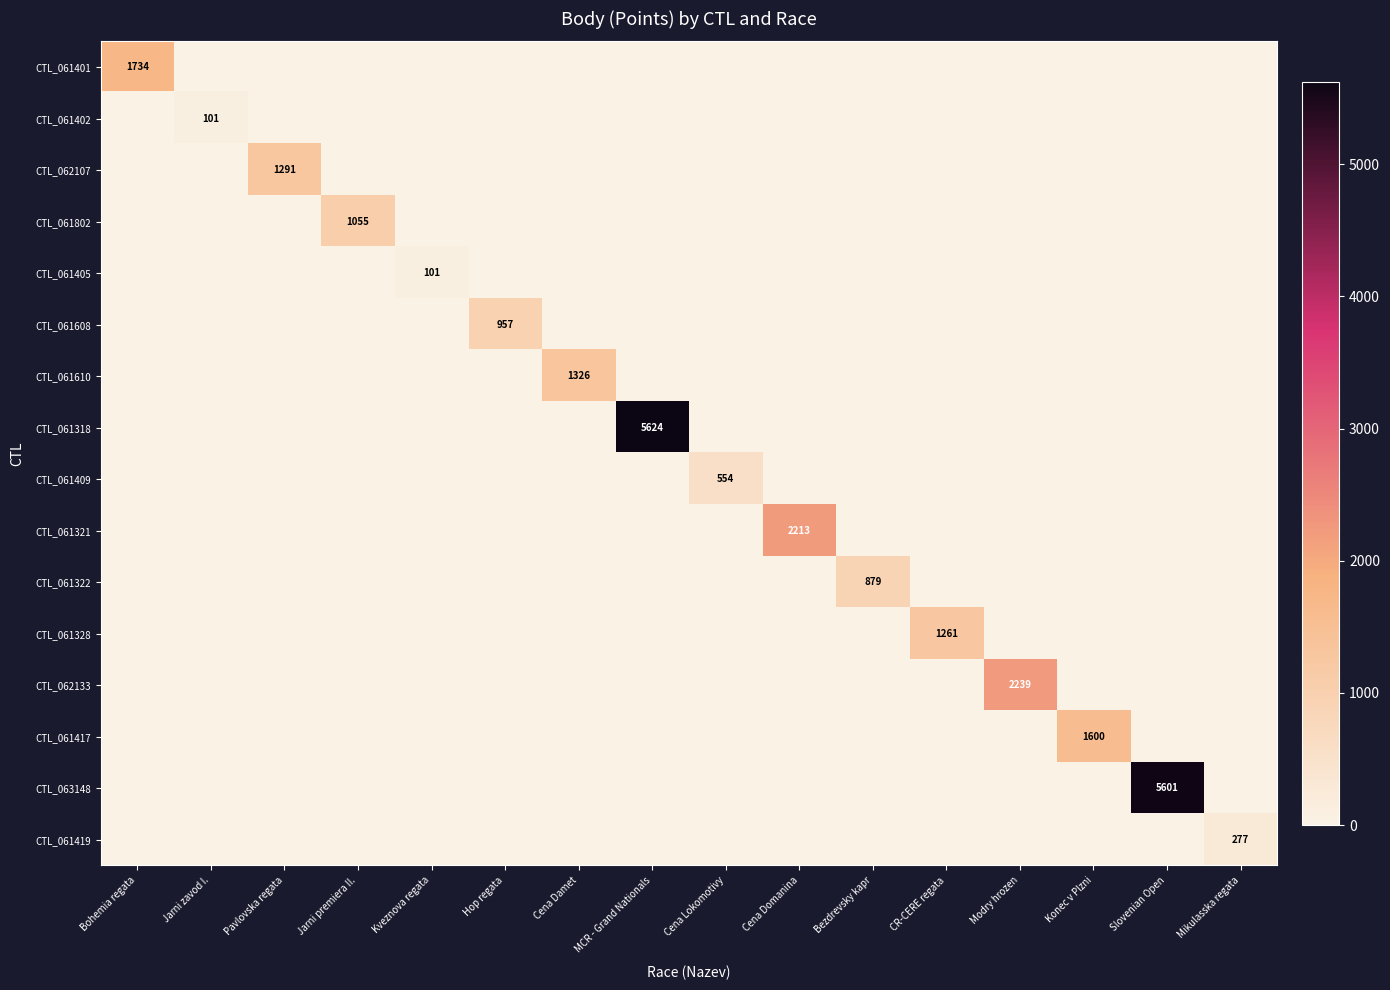

What is the difference between the highest and lowest values at Mikulasska regata?

277